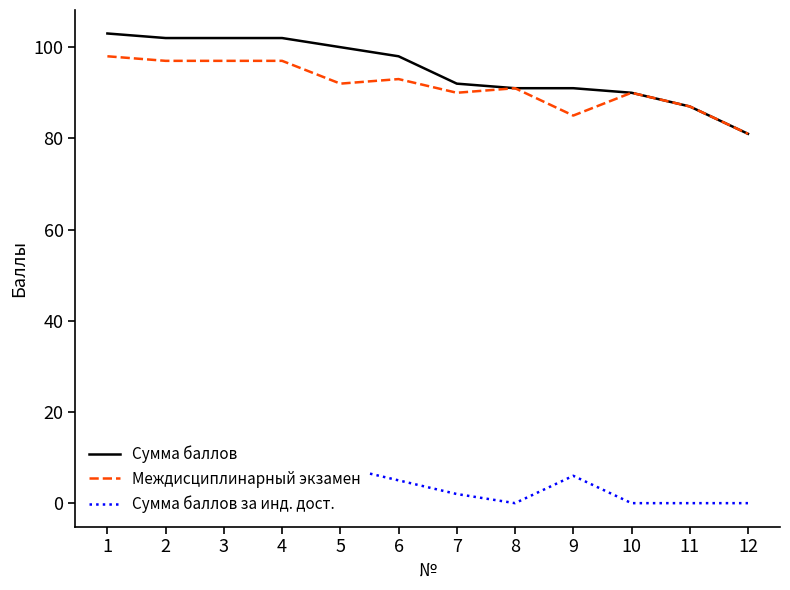

What is the difference between the Сумма баллов за инд. дост. values at 2 and 8?

5